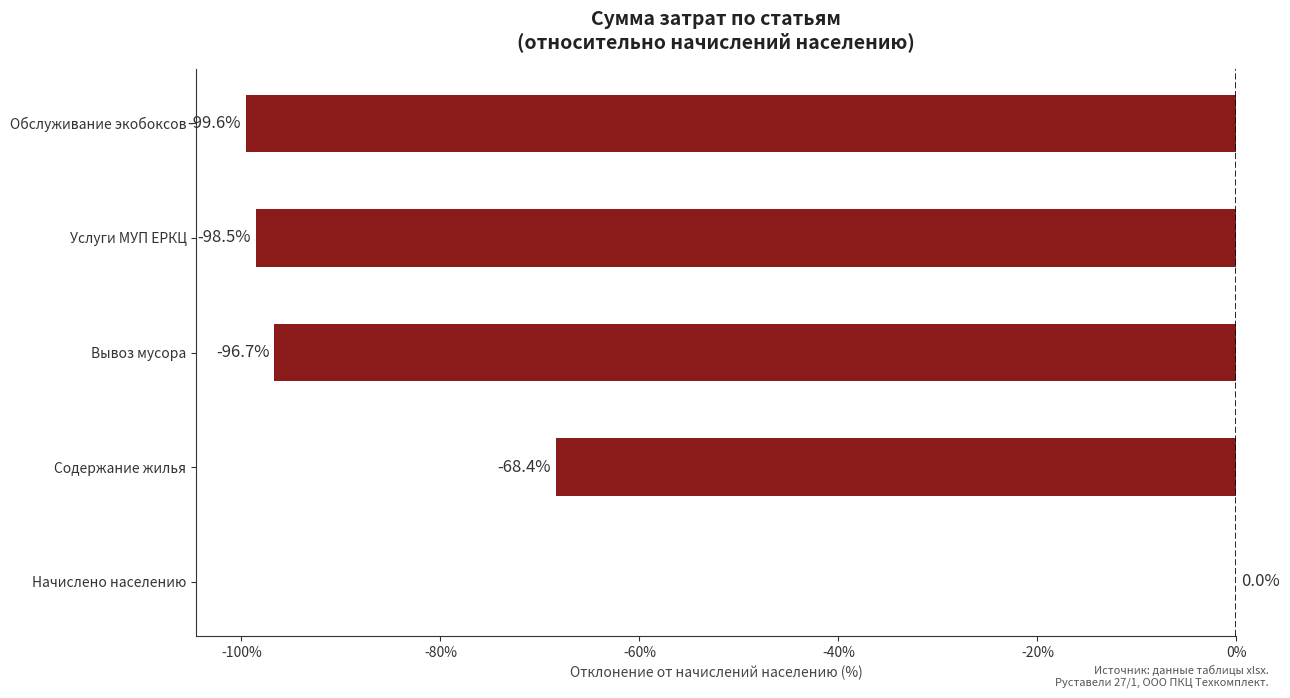

The chart shows a value of -96.7 at Вывоз мусора. True or false?

True